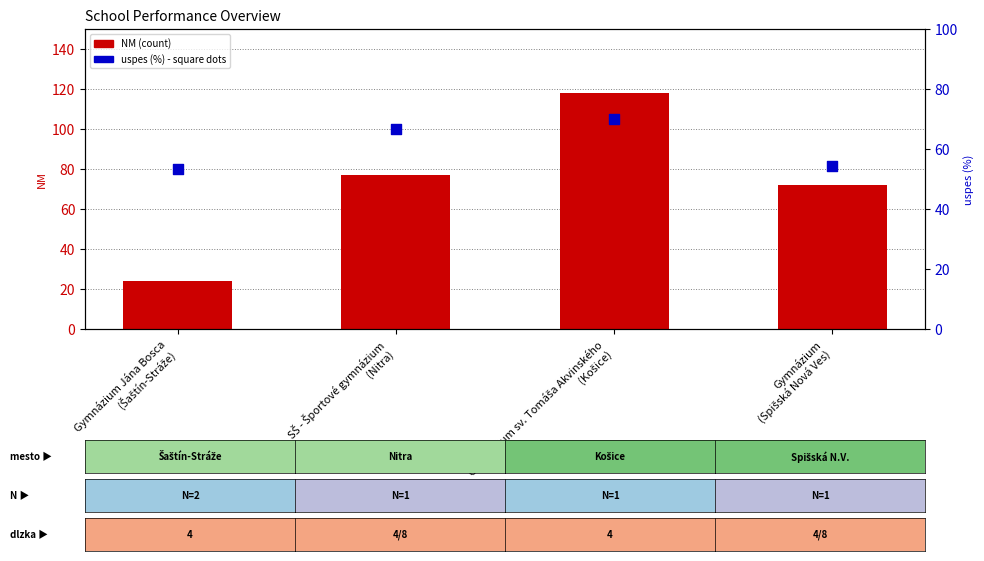

Which series reaches the minimum Y coordinate?

NM (rank)